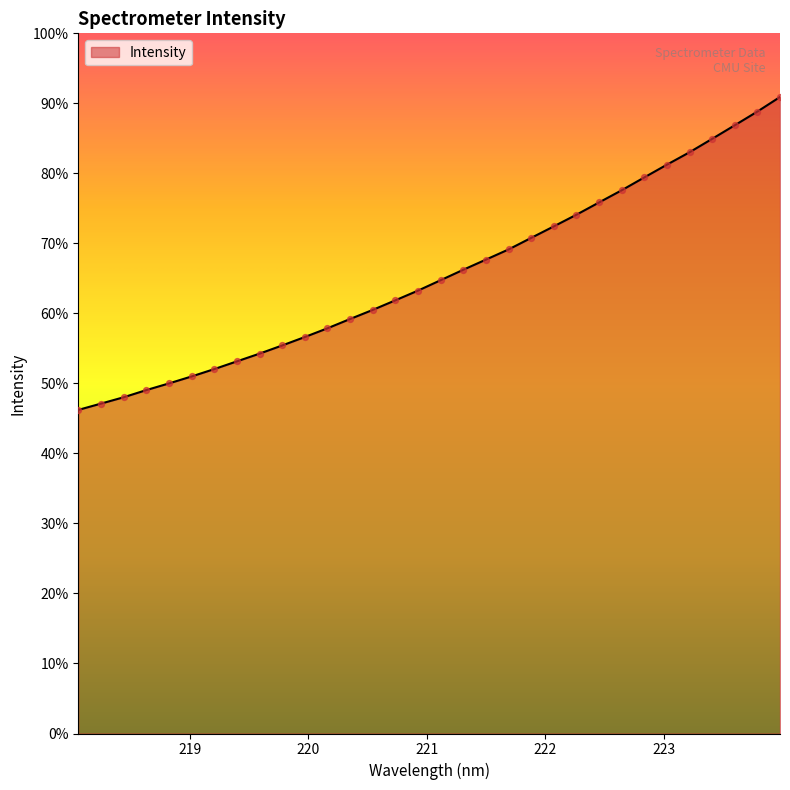

Is this an area chart (filled region under the line)?

Yes